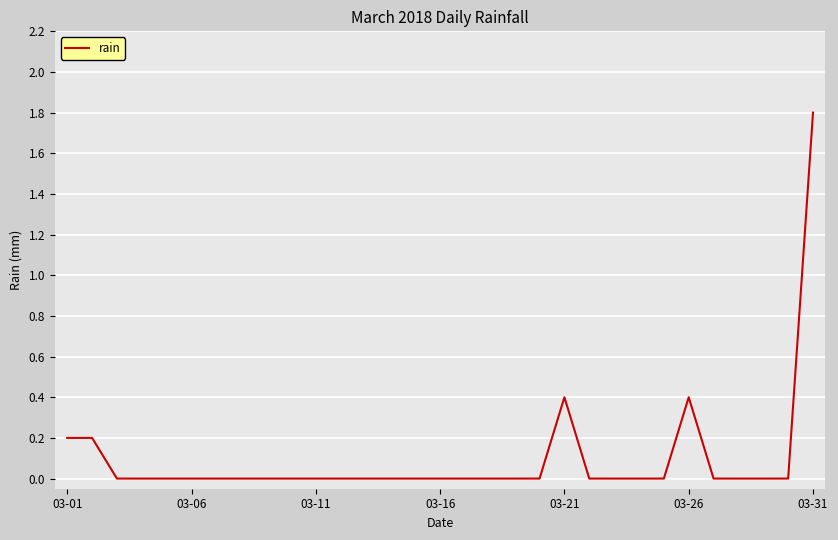

What is the difference between the maximum and minimum values?

1.8